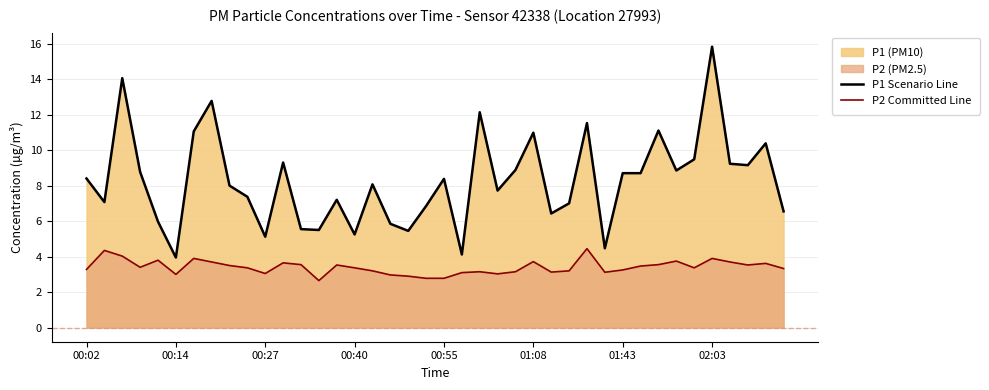

What is the difference between the second highest and minimum values in the P1 Scenario Line series?

10.1